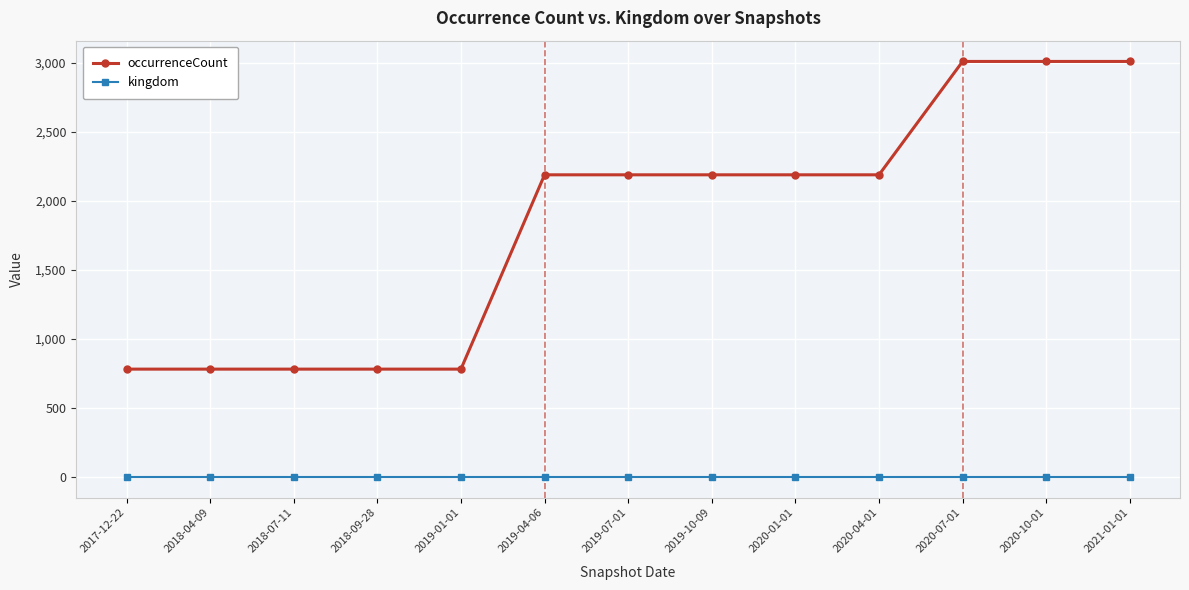

What is the difference between the second highest and second lowest values in the occurrenceCount series?

2228